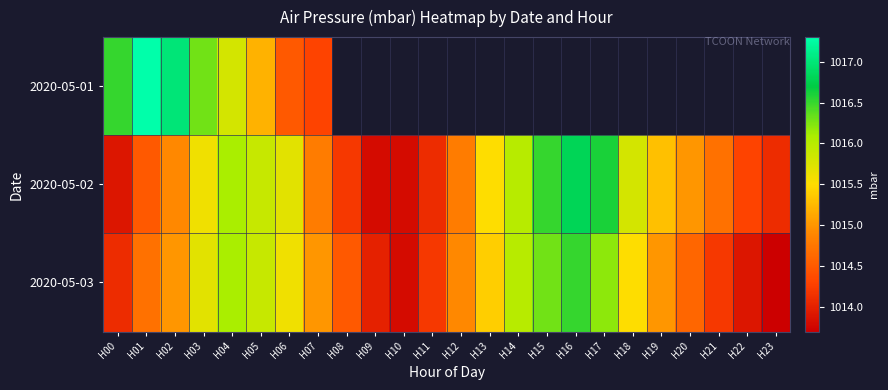

Which series has the largest range (max minus min)?

2020-05-01